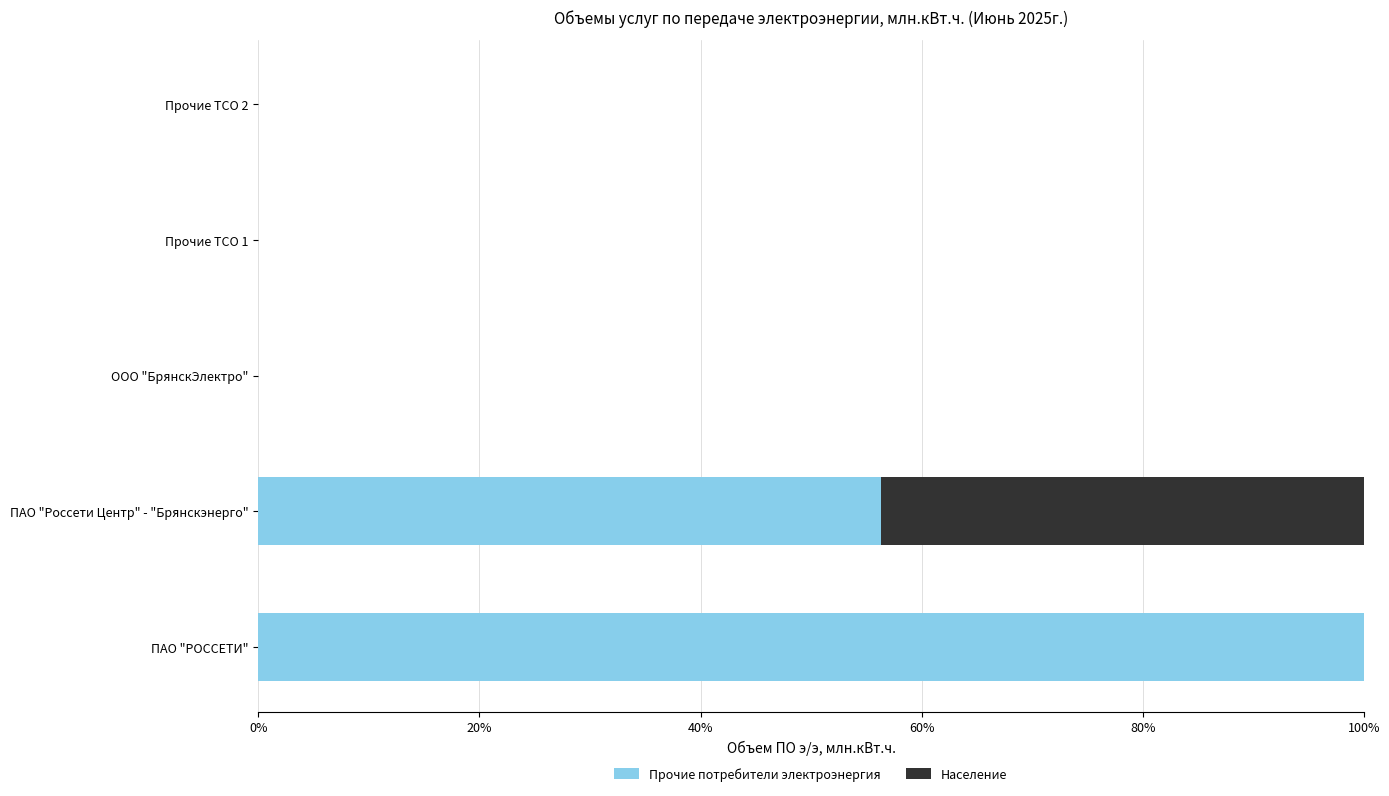

True or false: Прочие потребители электроэнергия has a value of 100.0 at ПАО "РОССЕТИ".

True